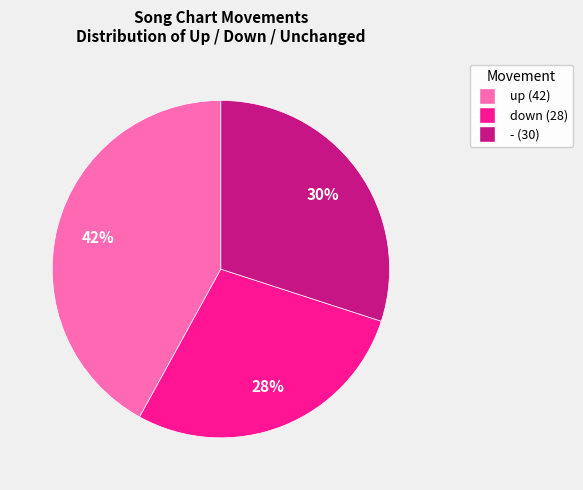

Is the sum of up (42) and down (28) greater than half?

Yes